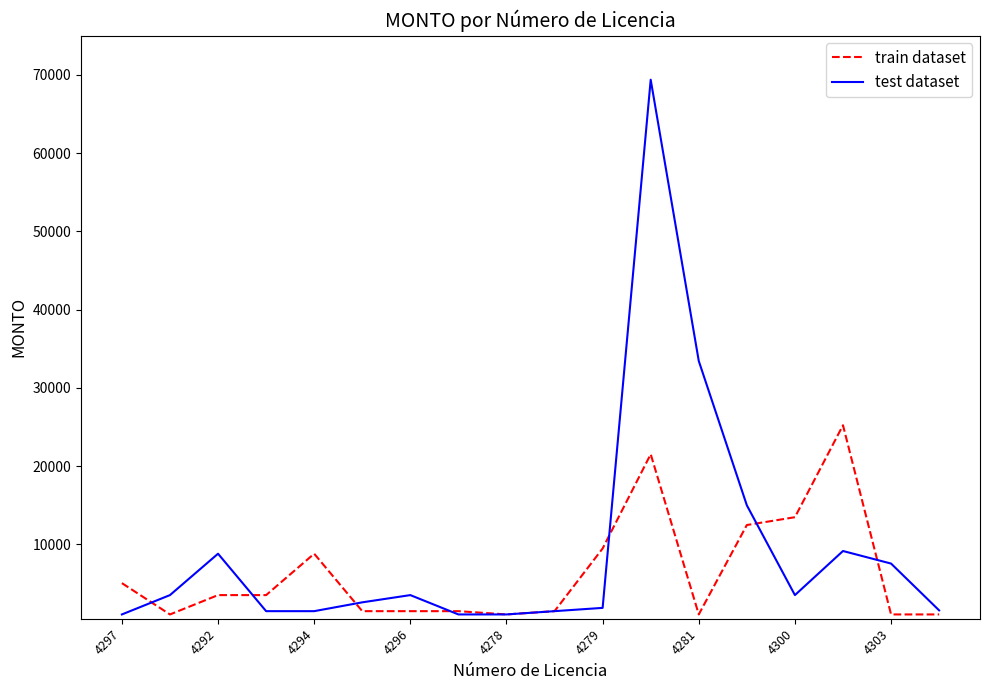

What is the minimum value for test dataset?

1049